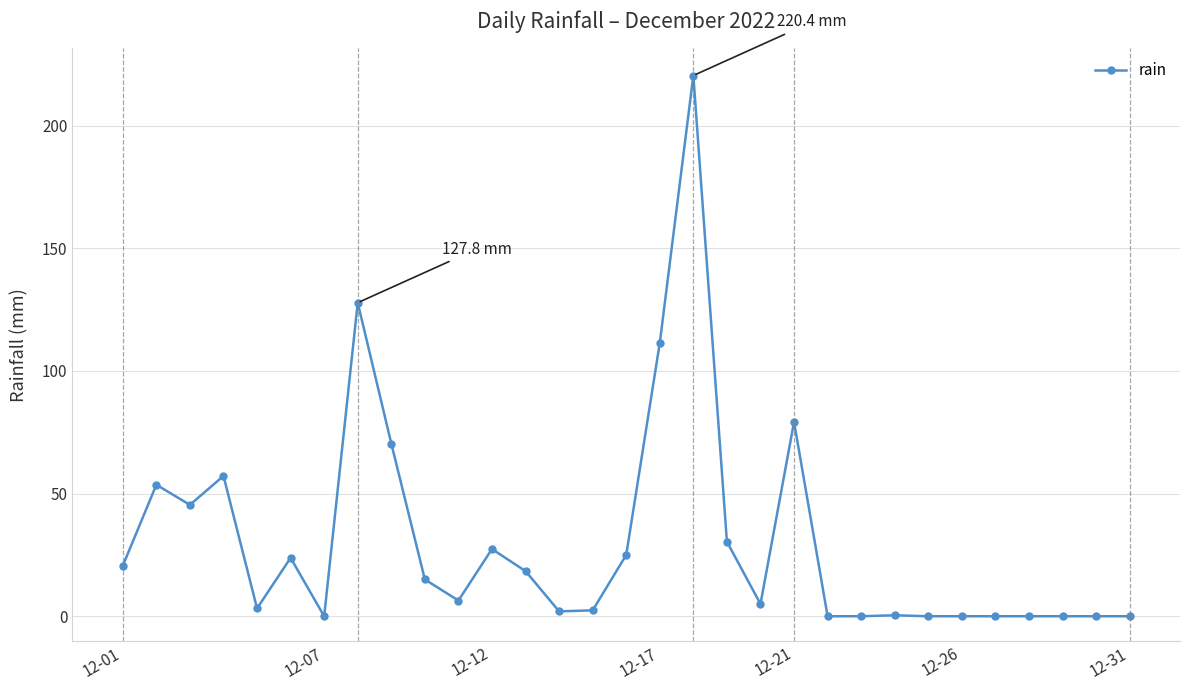

What is the greatest value displayed?

220.4